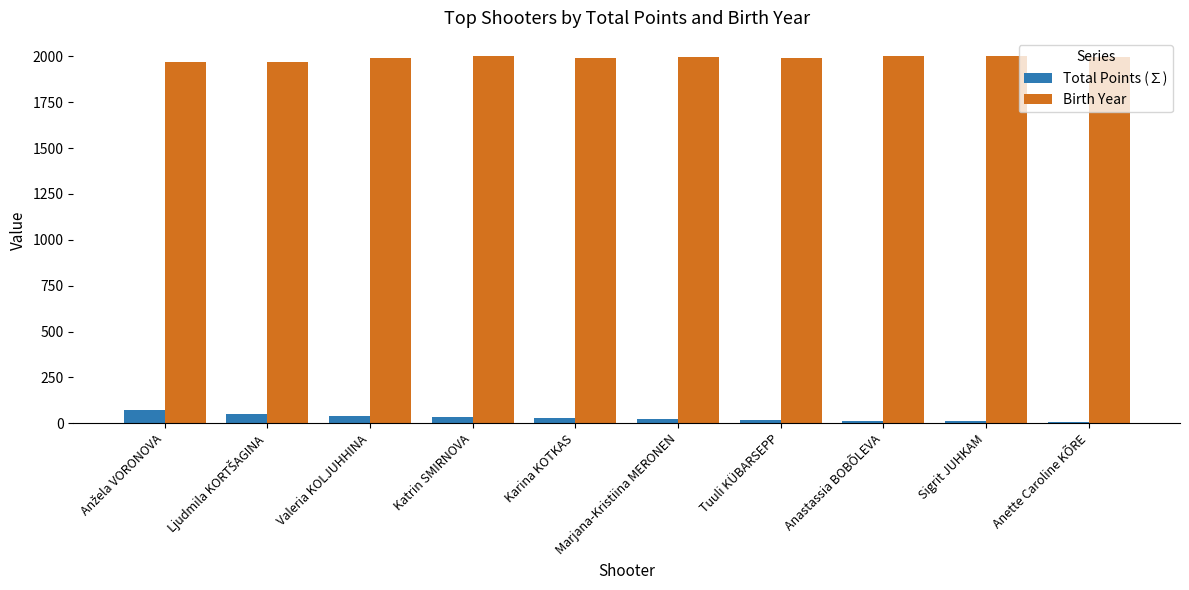

Which series has the largest total across all categories?

Birth Year